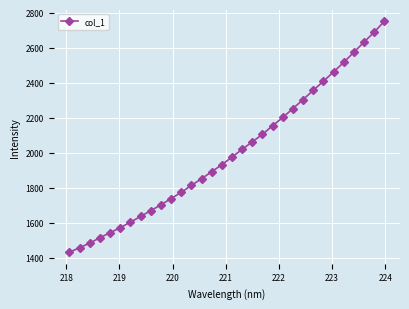

What is the greatest value displayed?

2750.2